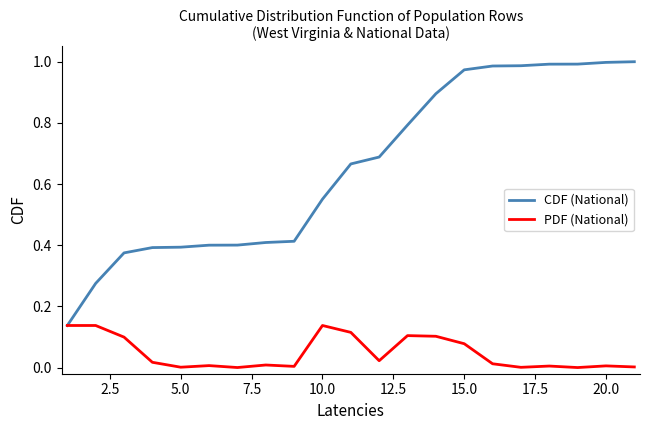

Rank the series by their maximum value, from highest to lowest.

CDF (National), PDF (National)